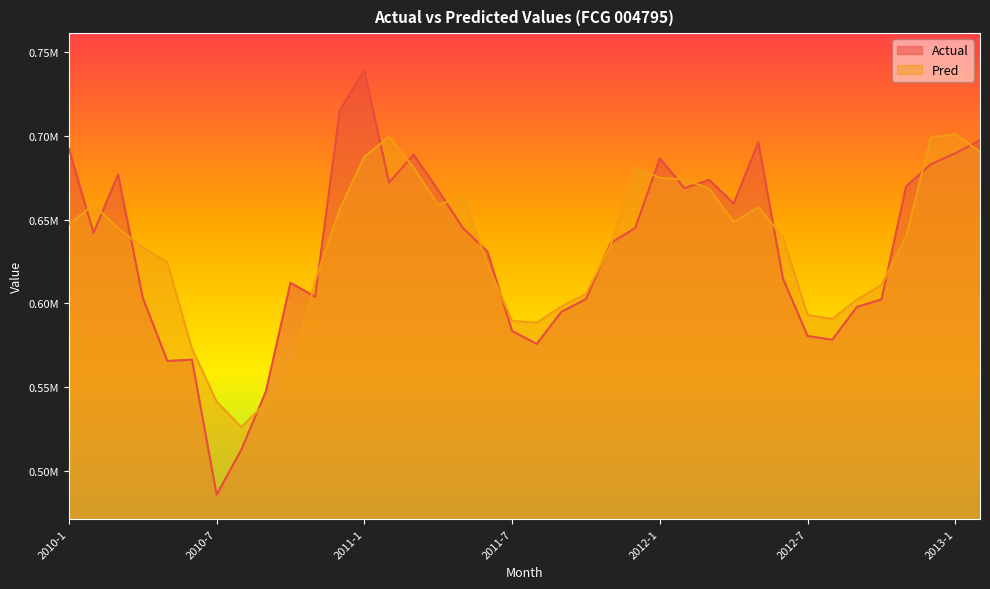

In Pred, how many points are lower than both neighbors (excluding endpoints)?

5